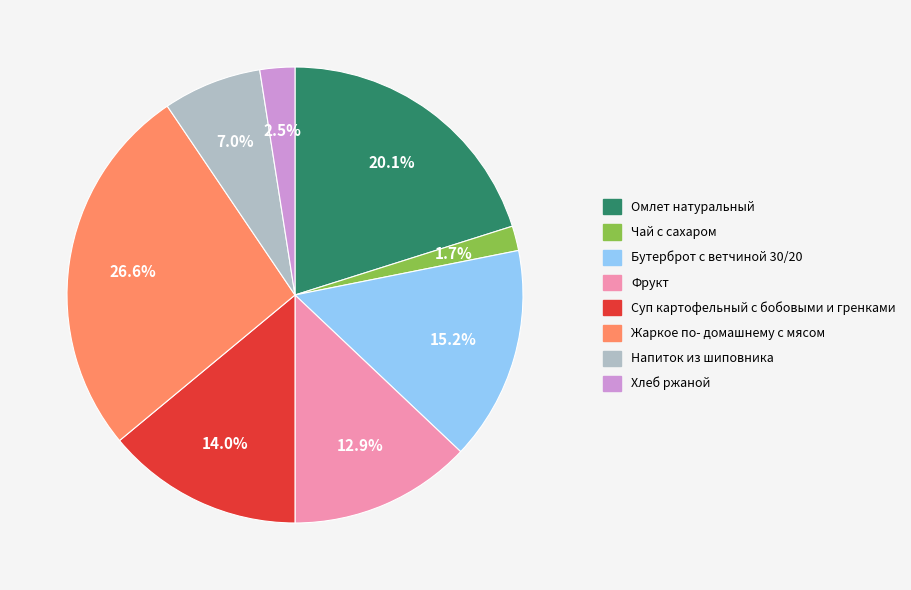

Does Хлеб ржаной account for over 50% of the chart?

No